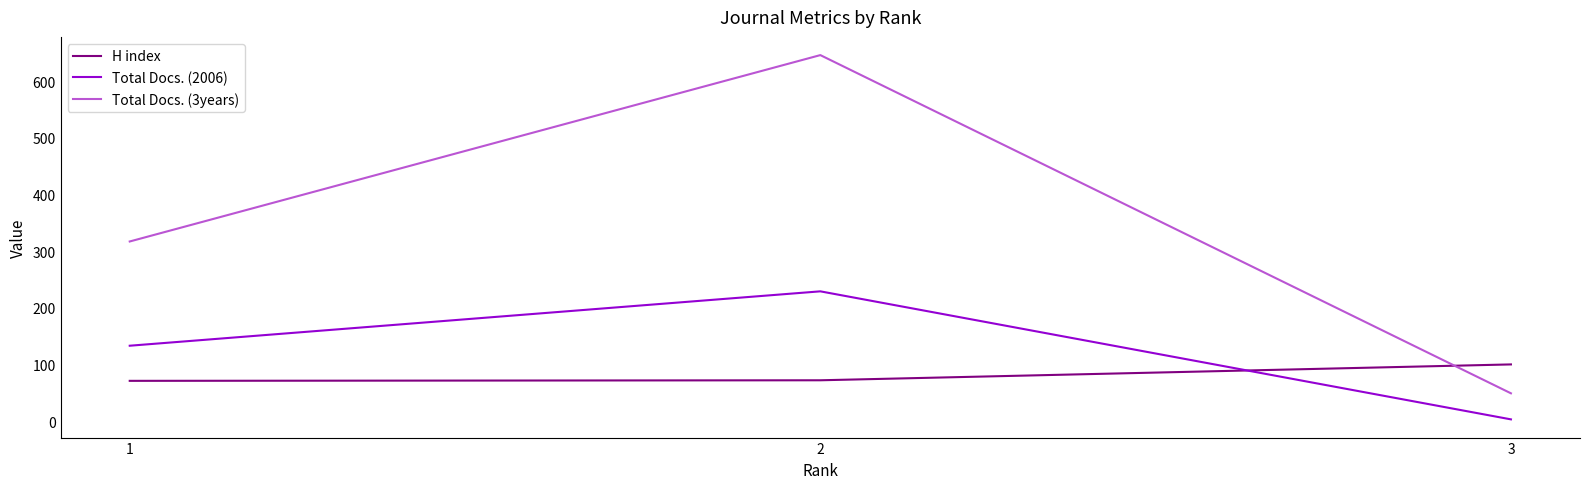

What is the lowest value of the H index series?

71